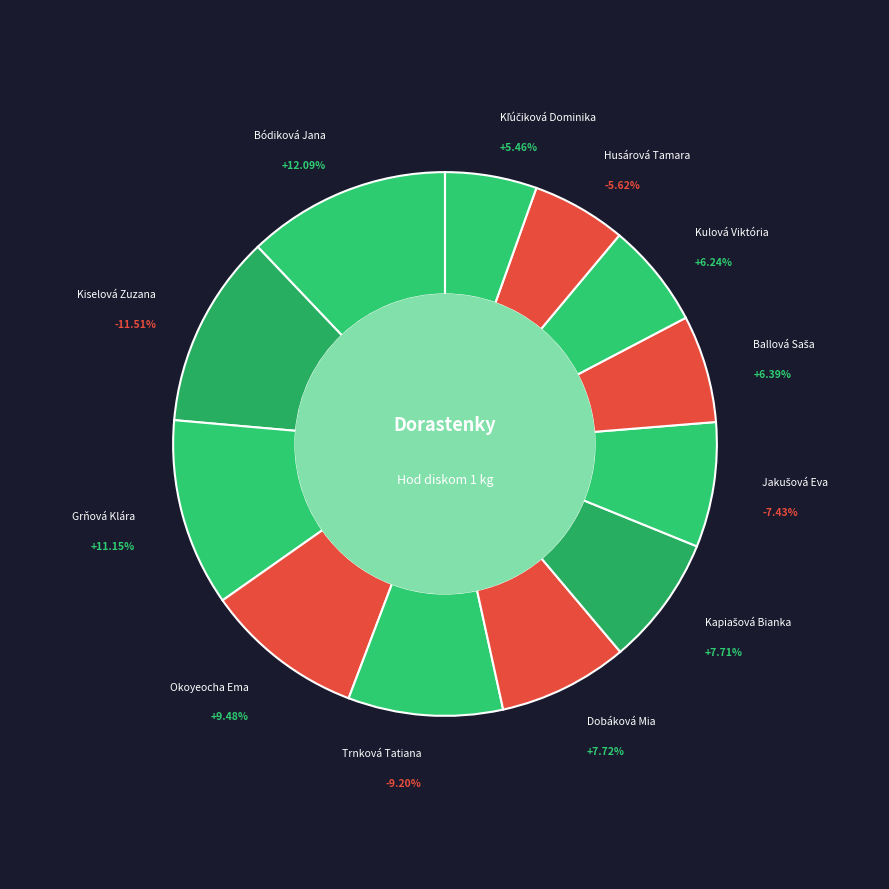

How much of the chart is everything except Grňová Klára?

88.8%